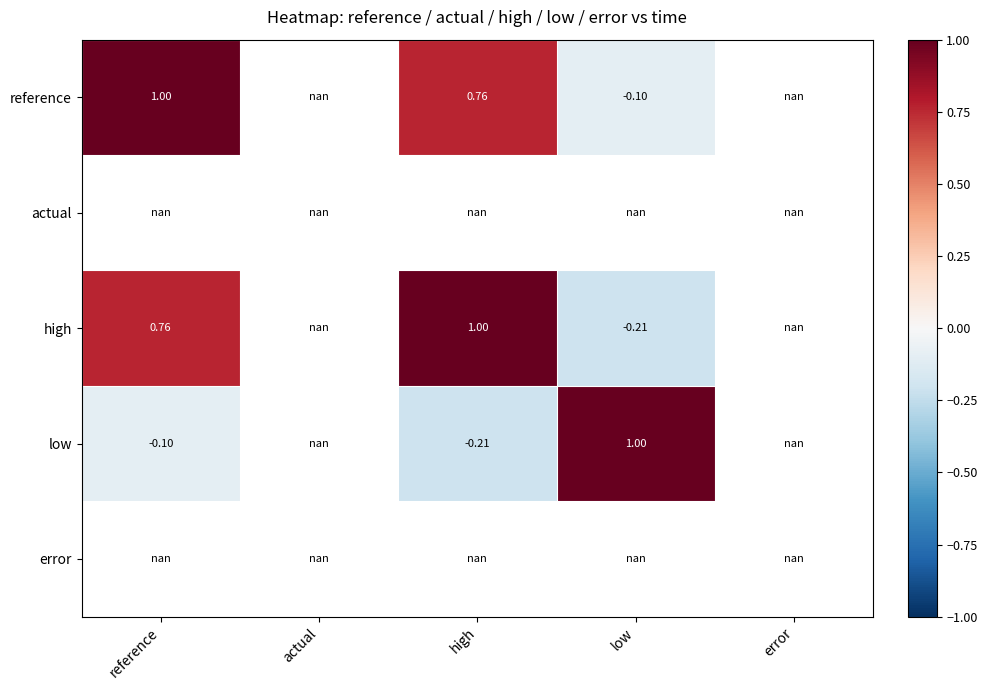

How many values in the low series exceed 0?

1